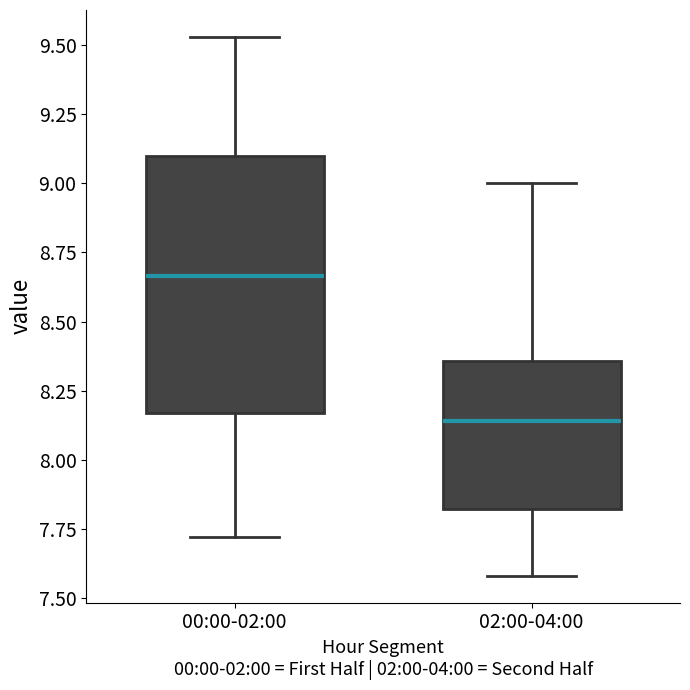

Reading left to right, transcribe this box plot: for each box, give where its median line is, the range the box spans, and where its two whiskers end, as read against the y-axis. The values are not printed on the chart, so give them approximately, as read against the axis.

00:00-02:00: median 8.65, box 8.15 to 9.10, whiskers 7.70 to 9.55
02:00-04:00: median 8.15, box 7.80 to 8.35, whiskers 7.60 to 9.00